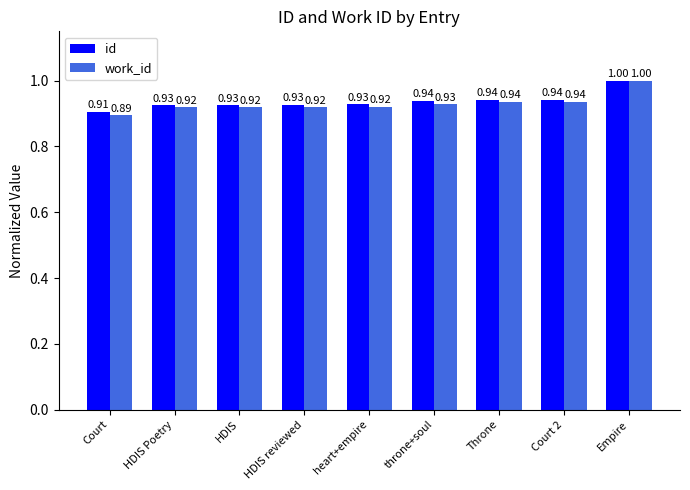

At which label does work_id reach its minimum?

Court